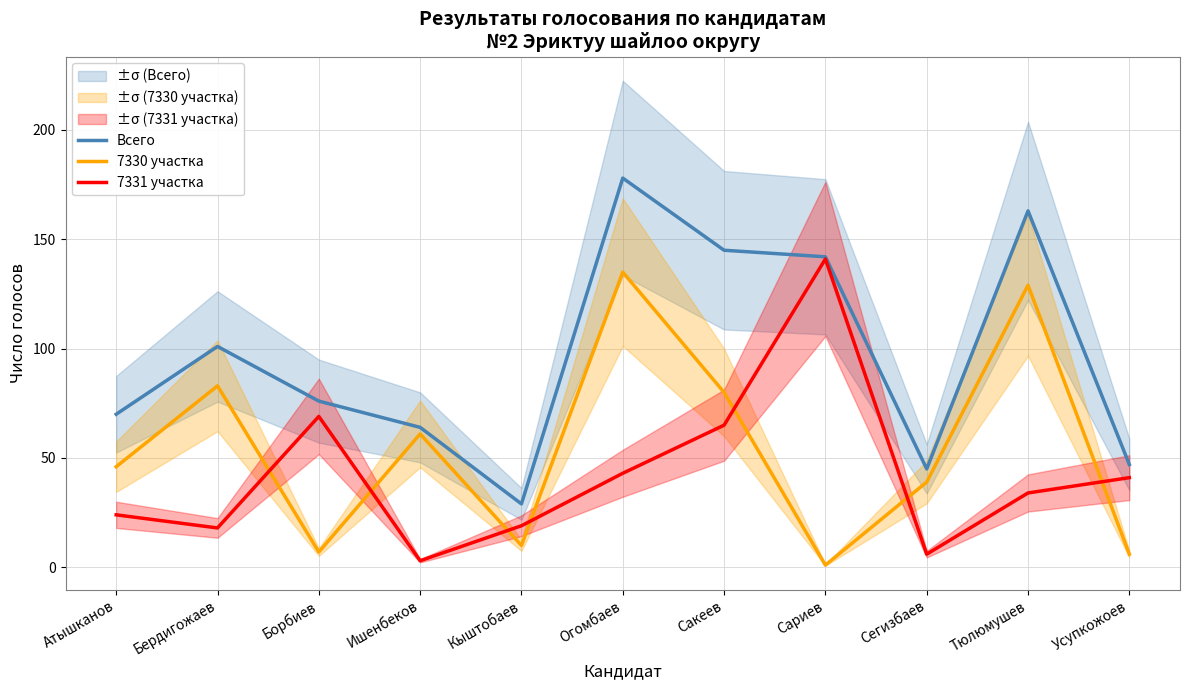

Where do 7330 участка and 7331 участка first cross each other?

Бердигожаев and Борбиев